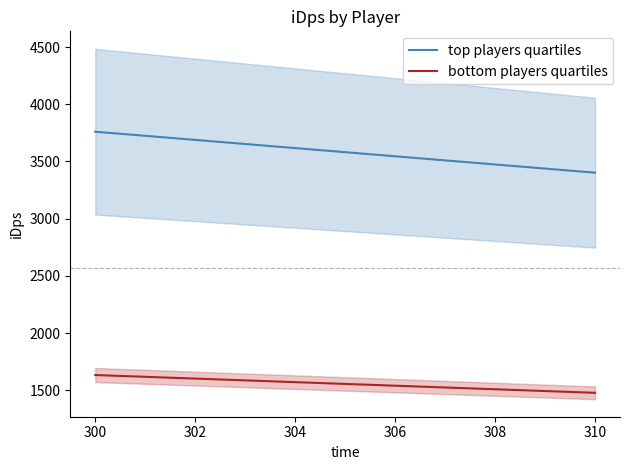

Is it true that top players quartiles equals 2415.7 at 300?

False